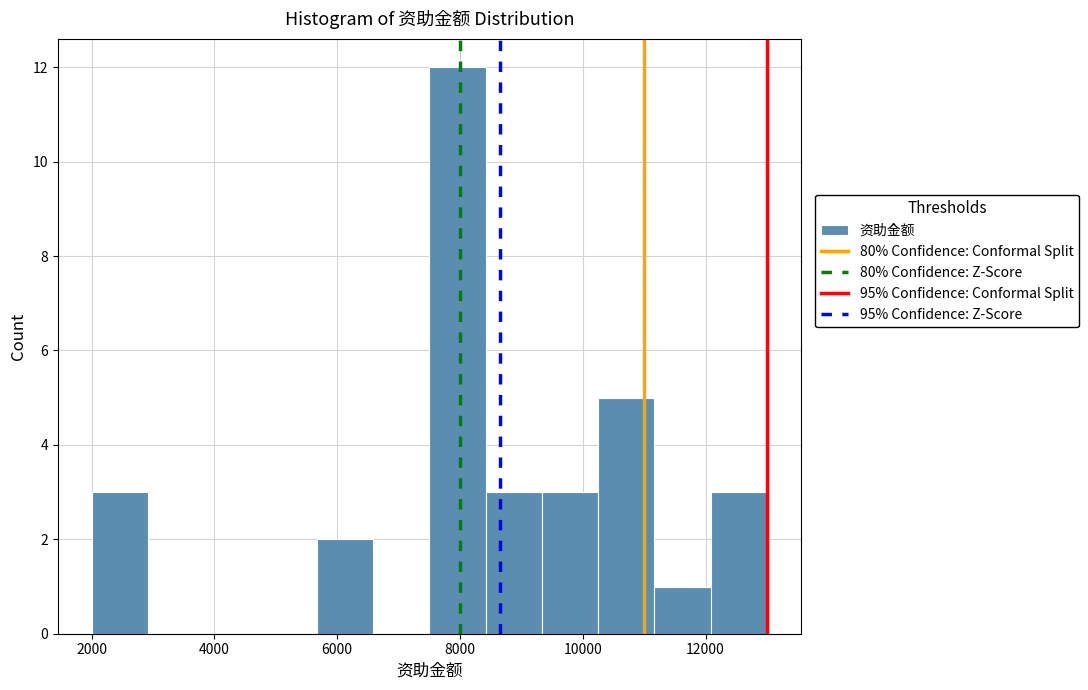

How tall is the bar that spans 11200 to 12000 on the x-axis? Neither the bar edges nor the heights are printed on the chart, so give them approximately, as read against the axes.

1